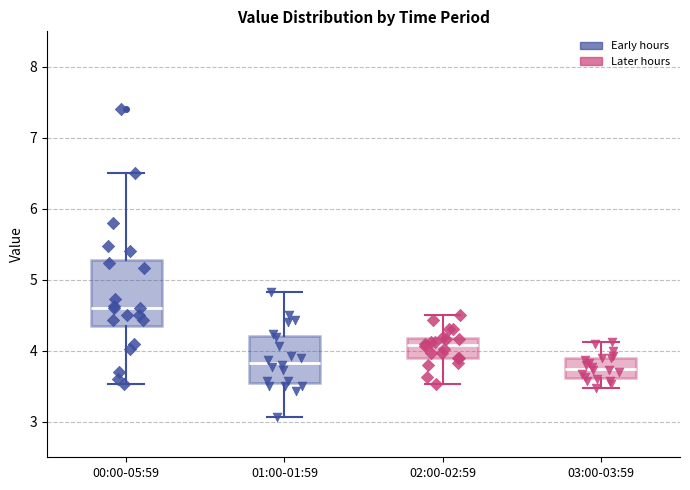

Where does the median line of the box for 03:00-03:59 sit on the y-axis? The values are not printed on the chart, so give them approximately, as read against the axis.

3.8